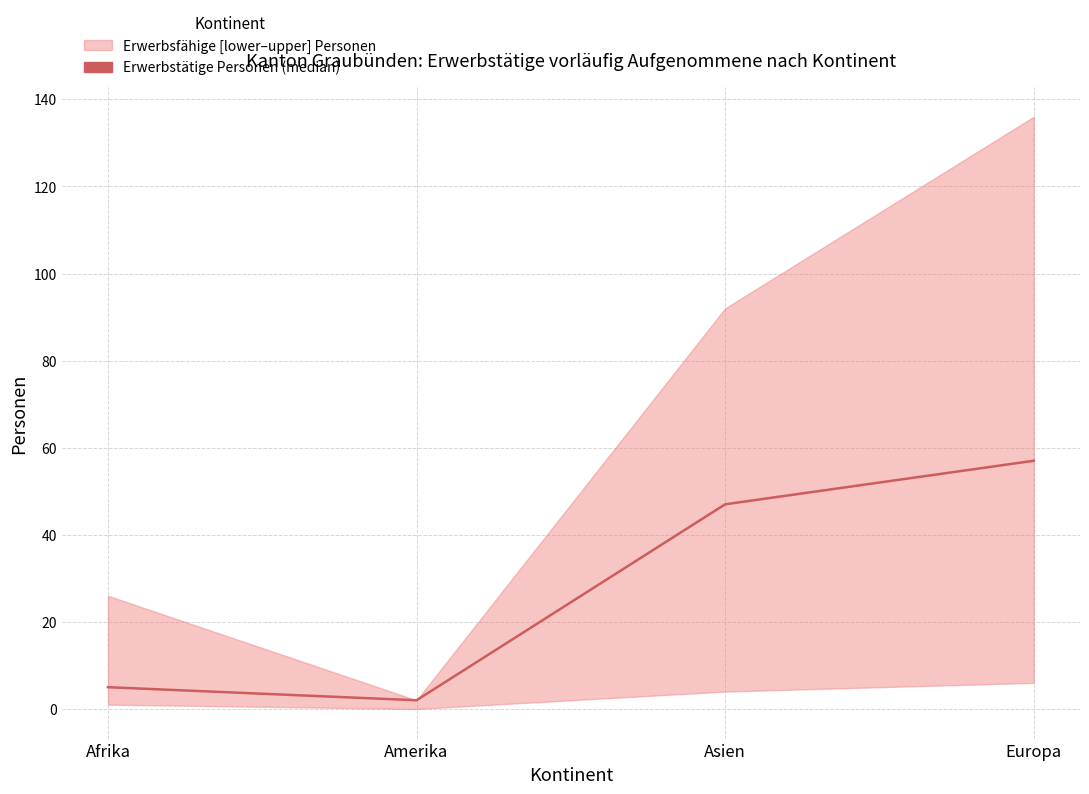

List the labels in order of value, smallest first.

Amerika, Afrika, Asien, Europa